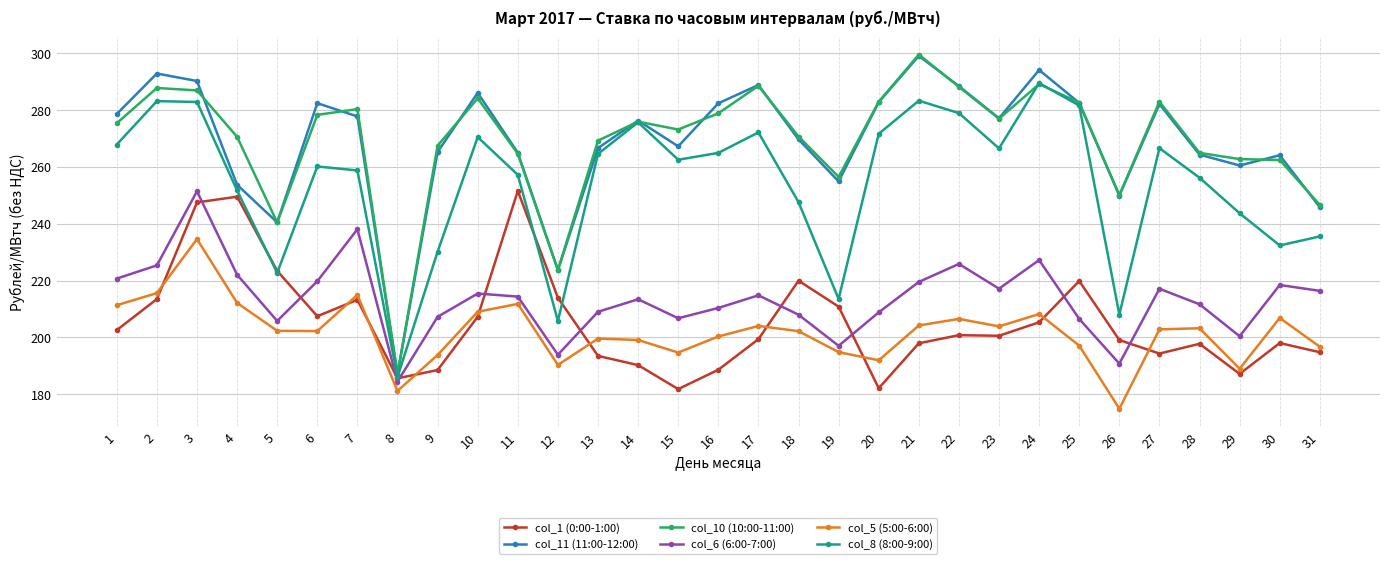

True or false: col_11 (11:00-12:00) and col_5 (5:00-6:00) cross at least once.

False